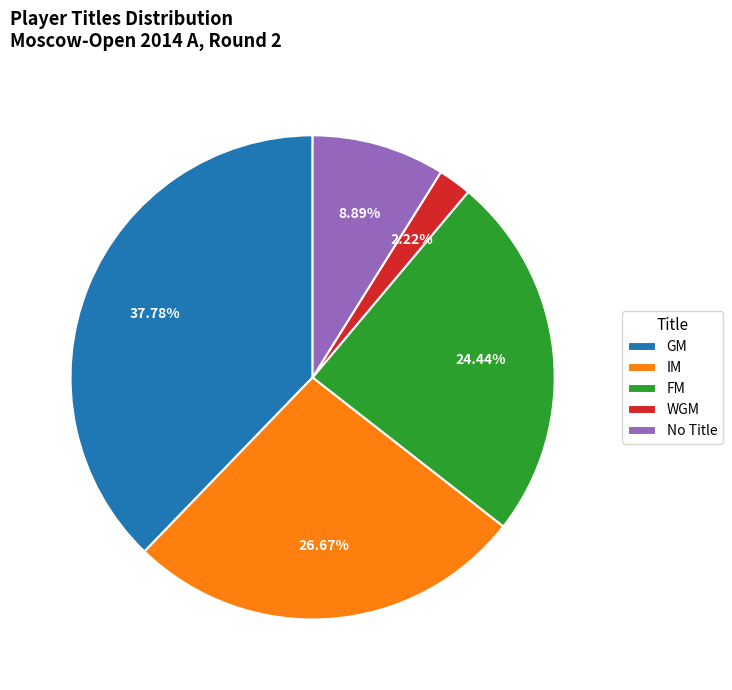

Do IM and FM together represent more than half of the pie?

Yes